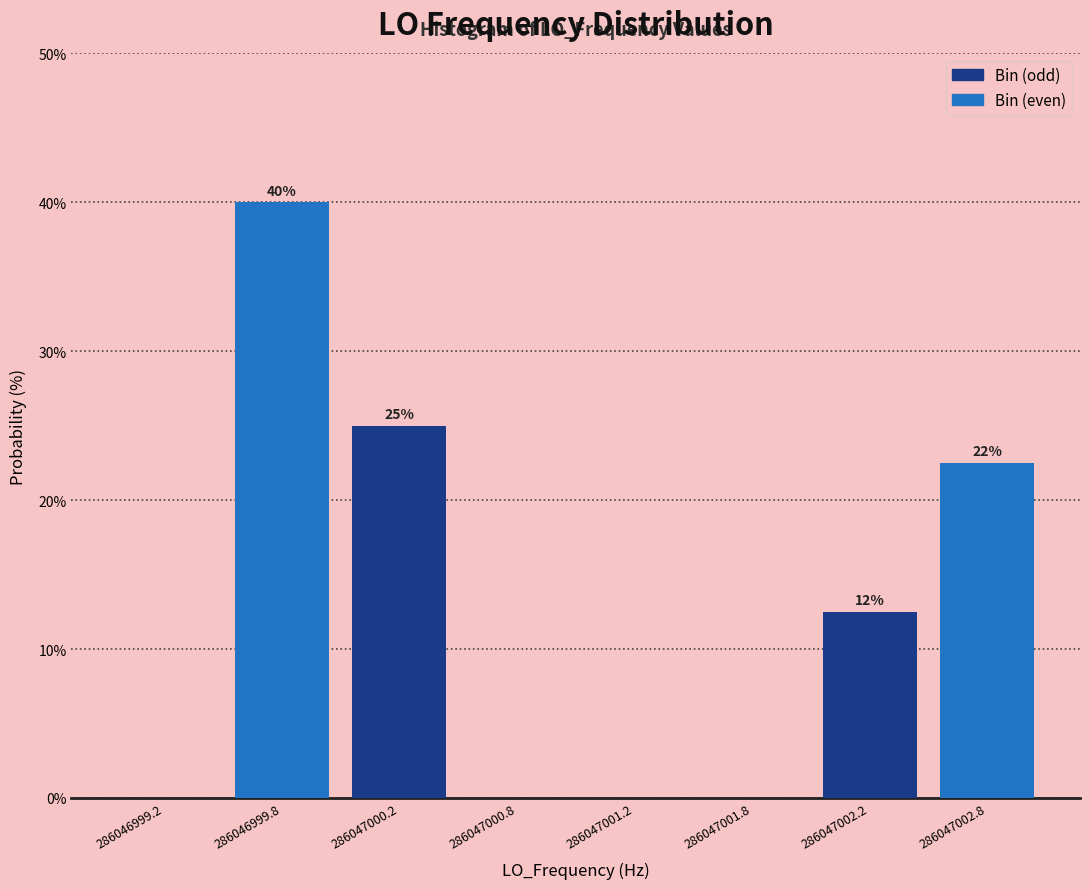

What value does the data have at 286046999.8?

40.0